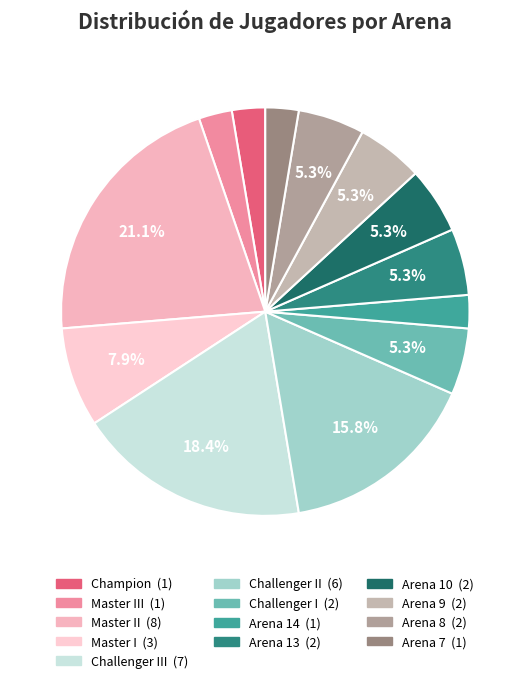

How many segments does this pie chart have?

13